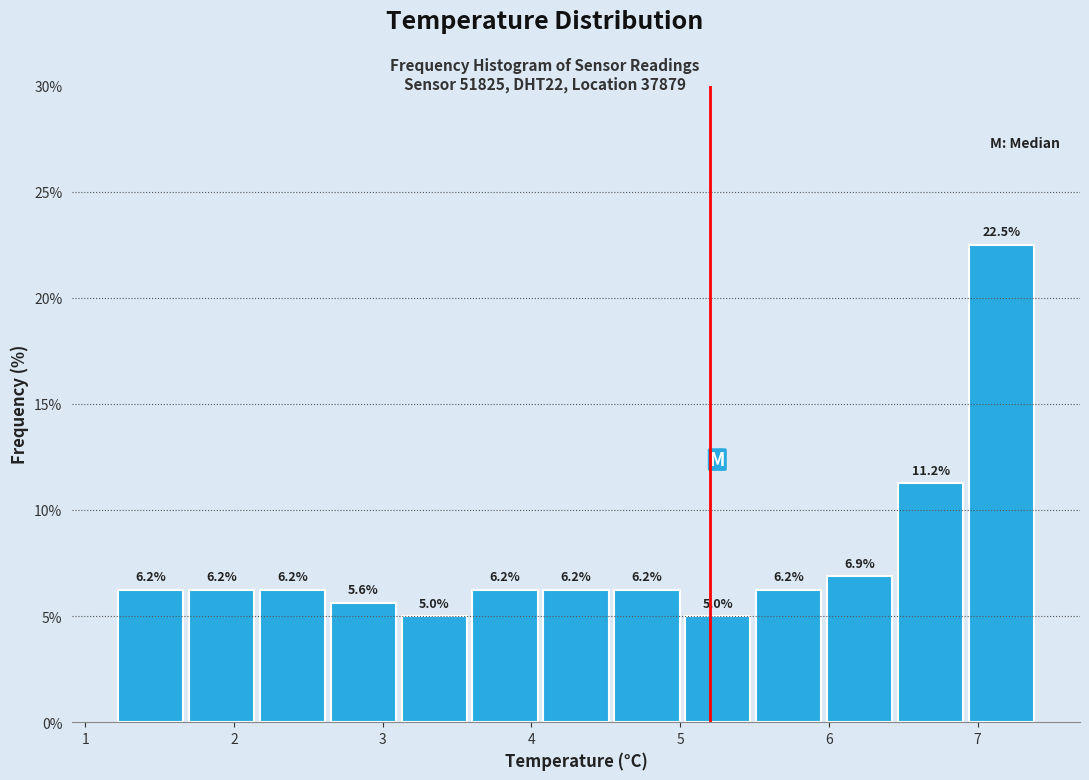

What is the height of the bar covering 3.1 to 3.6 on the x-axis? The bar edges are not printed on the chart, so give them approximately, as read against the axis.

5.0